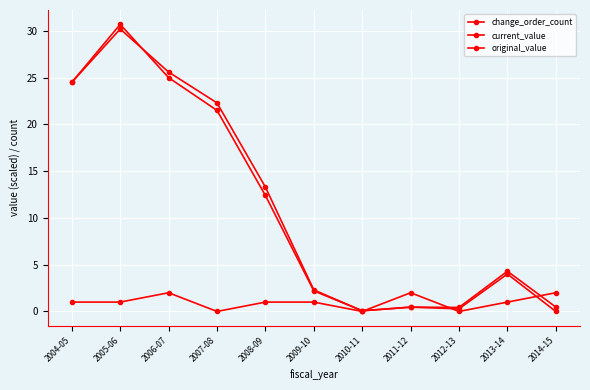

Reading left to right, extract all data points from this chart.

change_order_count: 2004-05=1.0	2005-06=1.0	2006-07=2.0	2007-08=0.0	2008-09=1.0	2009-10=1.0	2010-11=0.0	2011-12=2.0	2012-13=0.0	2013-14=1.0	2014-15=2.0
current_value: 2004-05=24.5	2005-06=30.2	2006-07=25.6	2007-08=22.3	2008-09=13.3	2009-10=2.3	2010-11=0.1	2011-12=0.5	2012-13=0.4	2013-14=4.3	2014-15=0.5
original_value: 2004-05=24.5	2005-06=30.7	2006-07=25.0	2007-08=21.5	2008-09=12.4	2009-10=2.2	2010-11=0.1	2011-12=0.5	2012-13=0.3	2013-14=4.0	2014-15=0.0